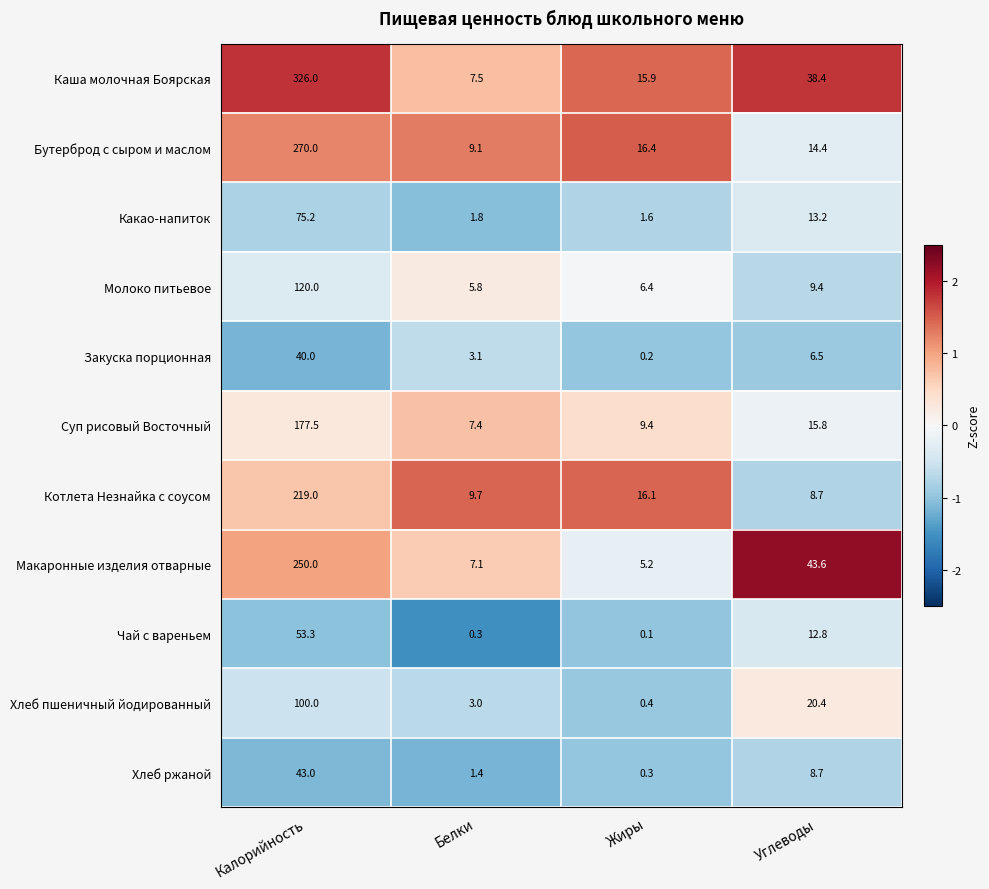

The Какао-напиток series shows 1.8 at Белки. True or false?

True